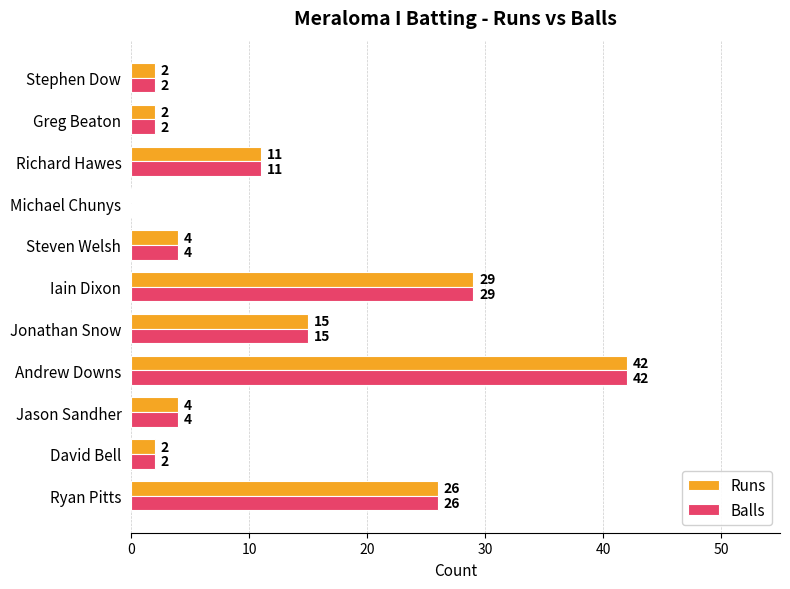

What is the approximate value of Balls at Richard Hawes, to the nearest 10?

10